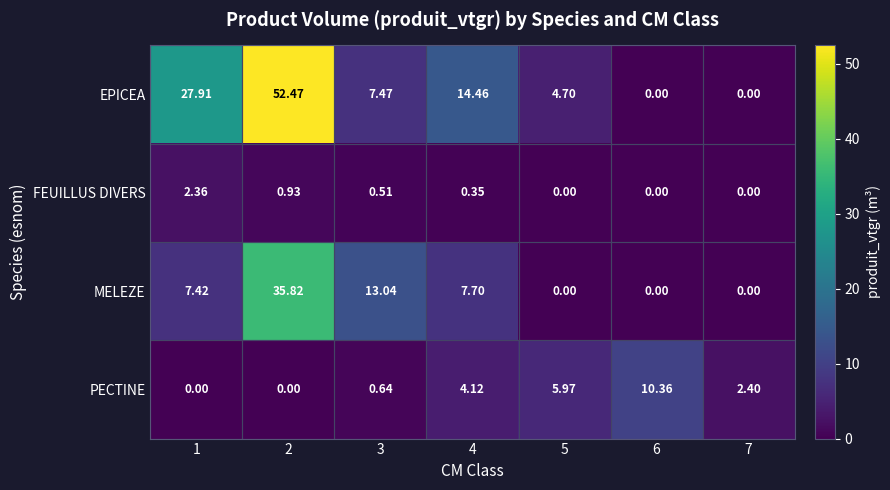

Between 4 and 6, which series saw the biggest shift?

EPICEA